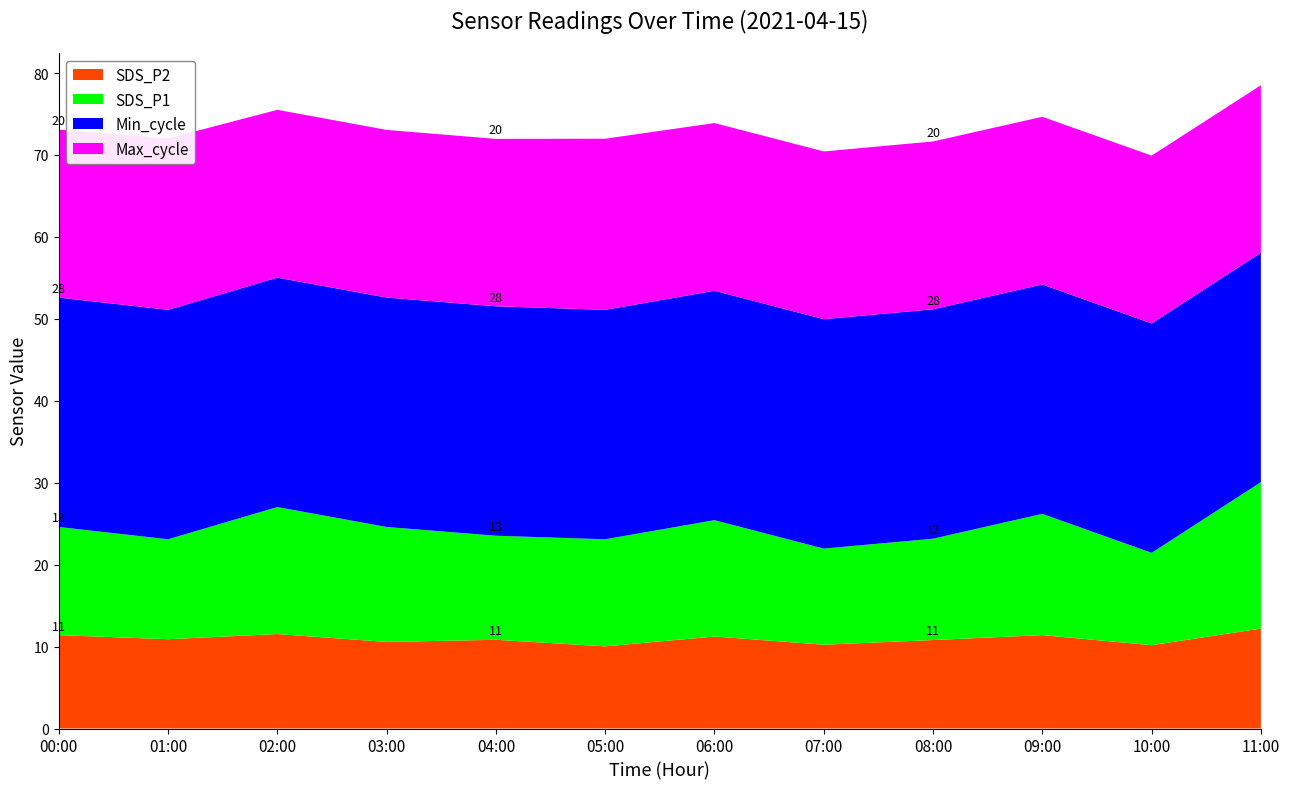

The SDS_P2 series shows 20.6 at 02:00. True or false?

False